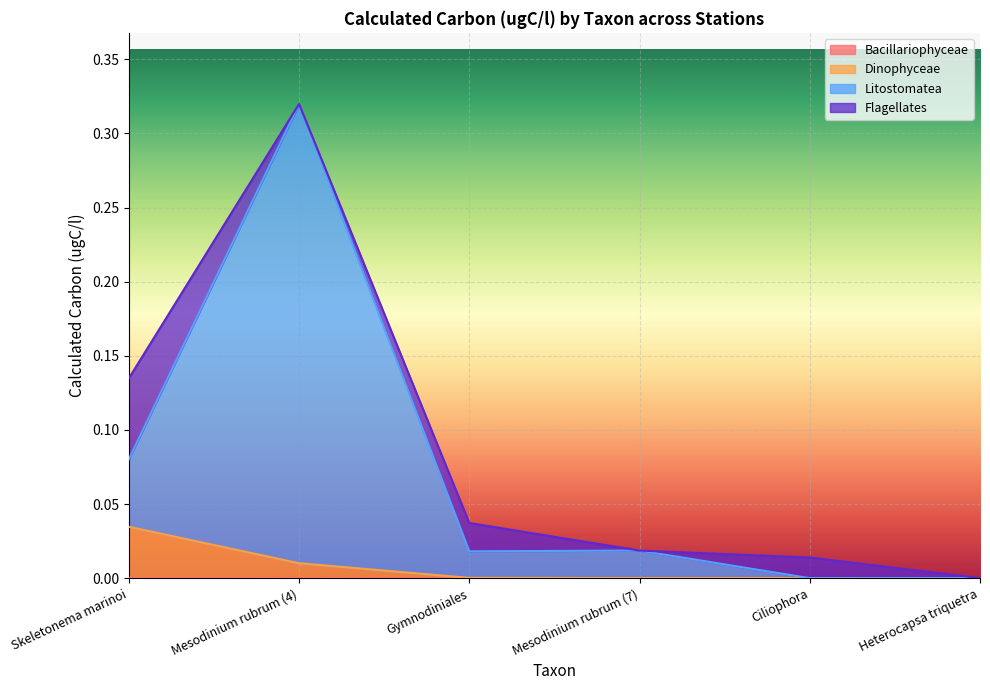

Between Gymnodiniales and Ciliophora, which series saw the biggest shift?

Litostomatea